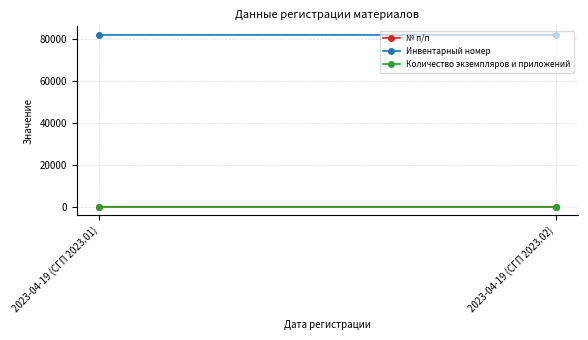

What is the label of the 2nd point from the right?

2023-04-19 (СГП 2023.01)